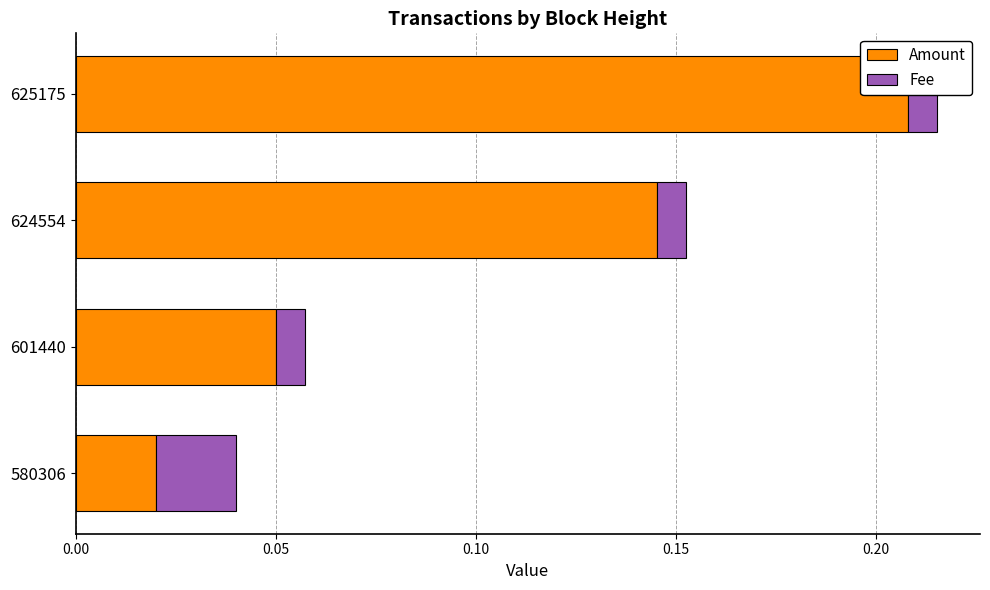

List the series in order of their overall mean, lowest first.

Fee, Amount